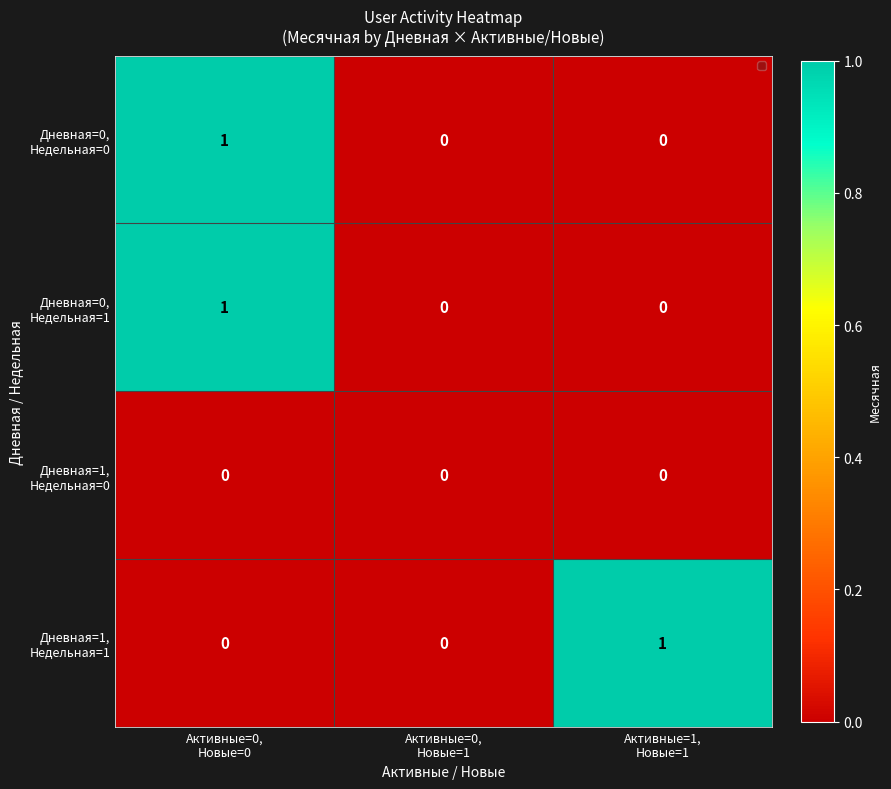

How many categories are shown in the chart?

3